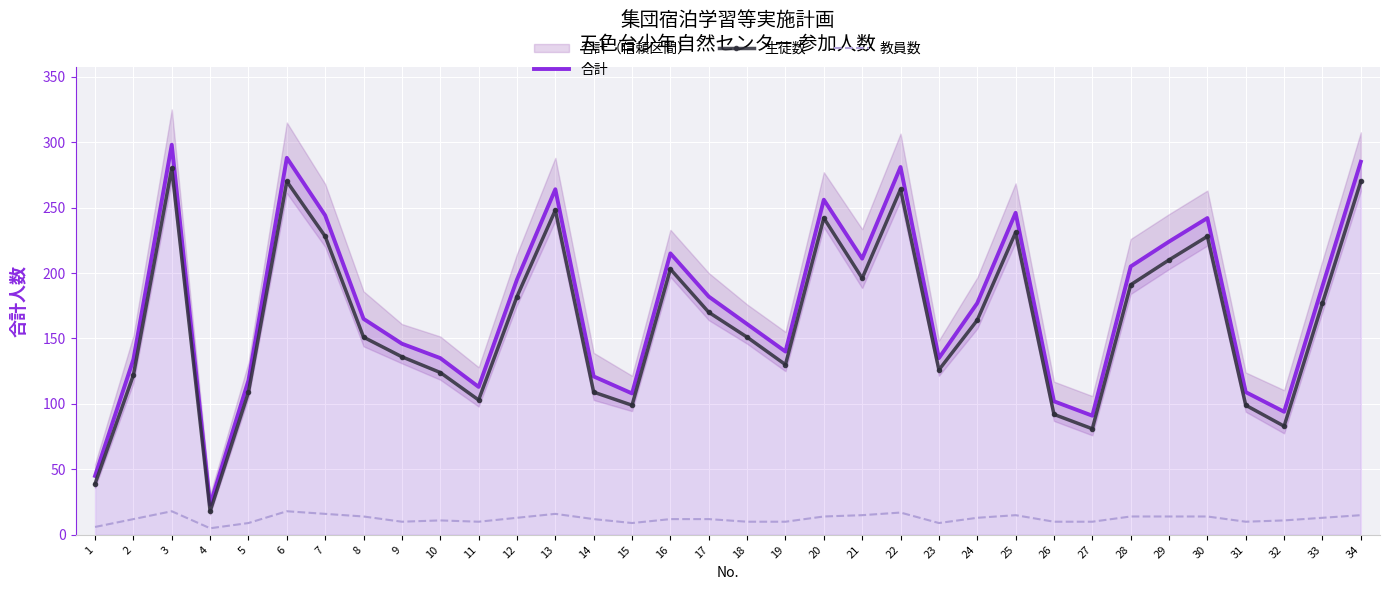

At which category is the sum across all series the highest?

3